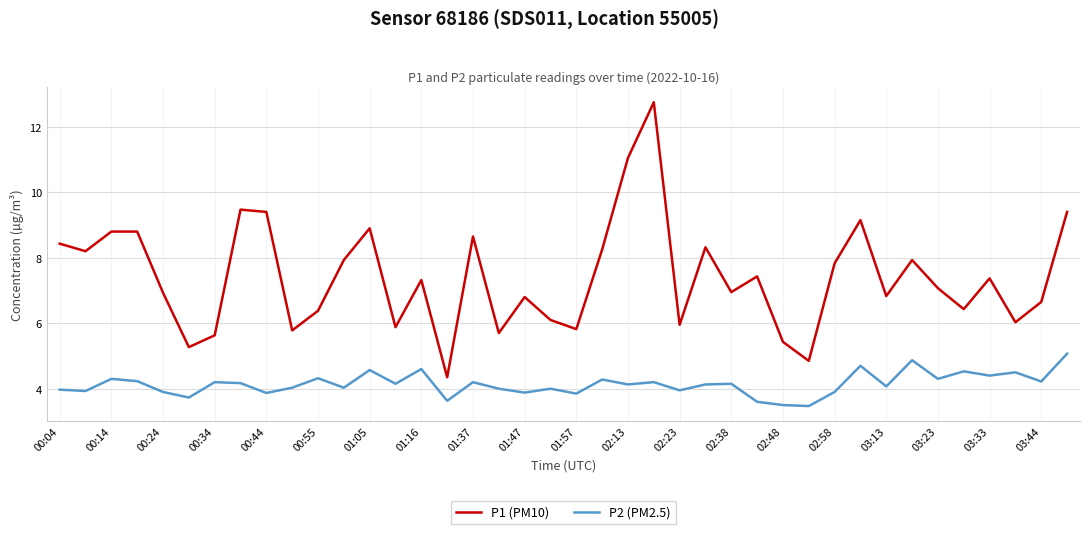

What is the difference between the maximum and minimum values in the P2 (PM2.5) series?

1.6